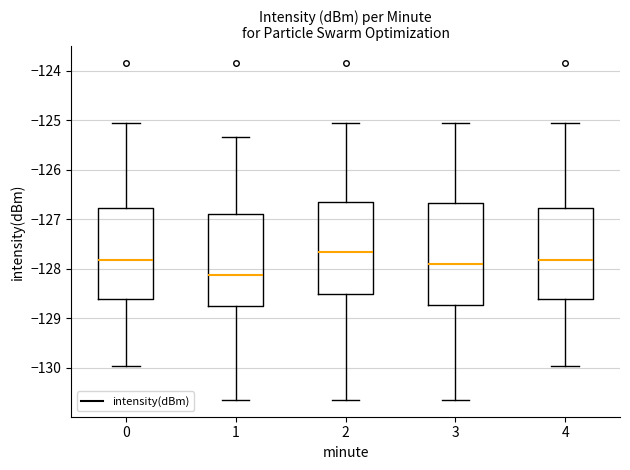

Which box is the tallest, from its lower edge to its upper edge?

3